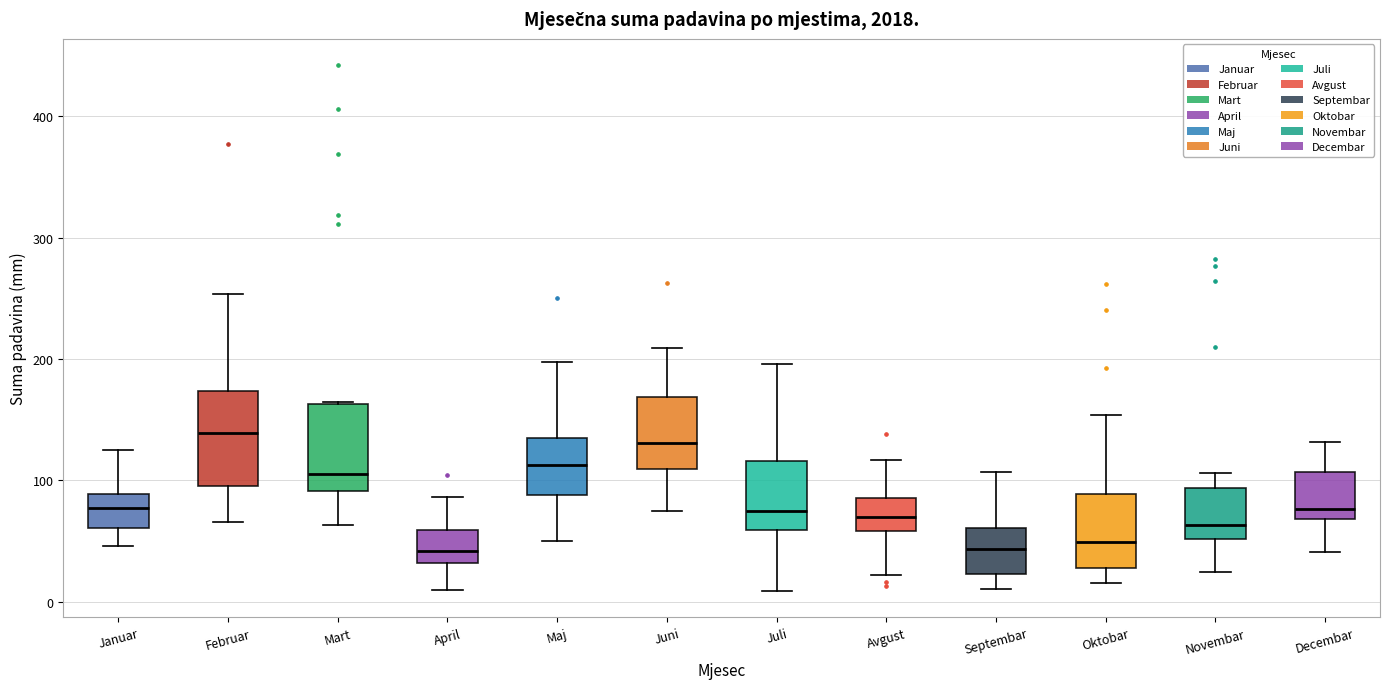

Reading left to right, transcribe this box plot: for each box, give where its median line is, the range the box spans, and where its two whiskers end, as read against the y-axis. The values are not printed on the chart, so give them approximately, as read against the axis.

Januar: median 80, box 60 to 90, whiskers 50 to 130
Februar: median 140, box 100 to 170, whiskers 70 to 250
Mart: median 110, box 90 to 160, whiskers 60 to 160
April: median 40, box 30 to 60, whiskers 10 to 90
Maj: median 110, box 90 to 140, whiskers 50 to 200
Juni: median 130, box 110 to 170, whiskers 70 to 210
Juli: median 70, box 60 to 120, whiskers 10 to 200
Avgust: median 70, box 60 to 90, whiskers 20 to 120
Septembar: median 40, box 20 to 60, whiskers 10 to 110
Oktobar: median 50, box 30 to 90, whiskers 20 to 150
Novembar: median 60, box 50 to 90, whiskers 20 to 110
Decembar: median 80, box 70 to 110, whiskers 40 to 130